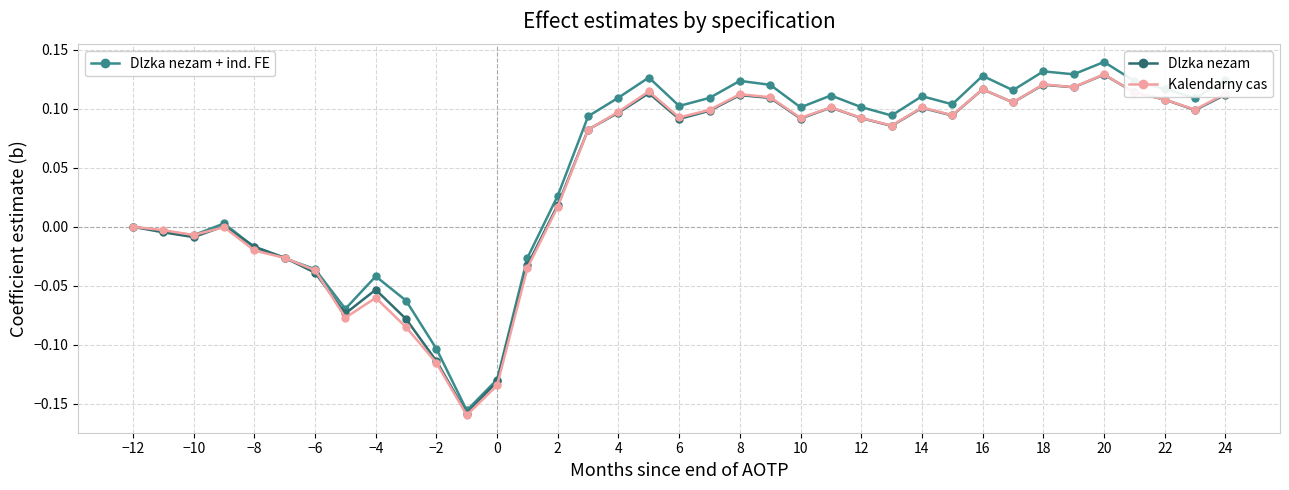

Does the chart have visible grid lines?

Yes